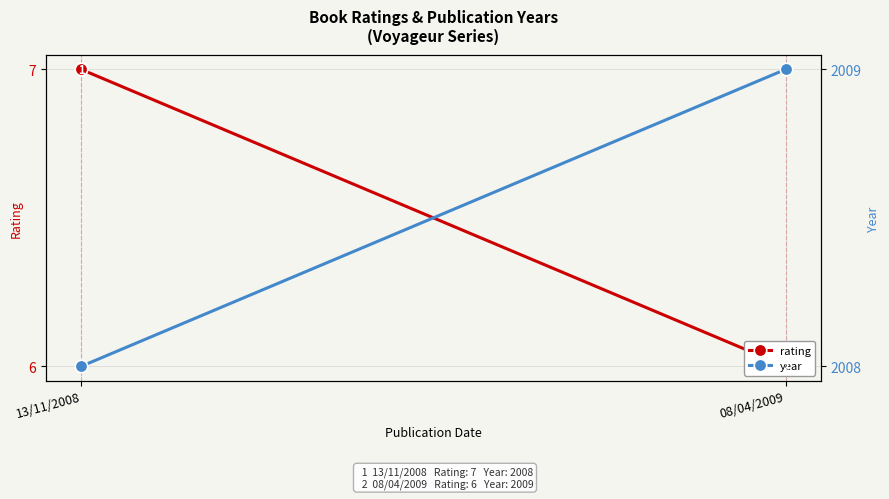

At how many categories does at least one series exceed 1809?

2